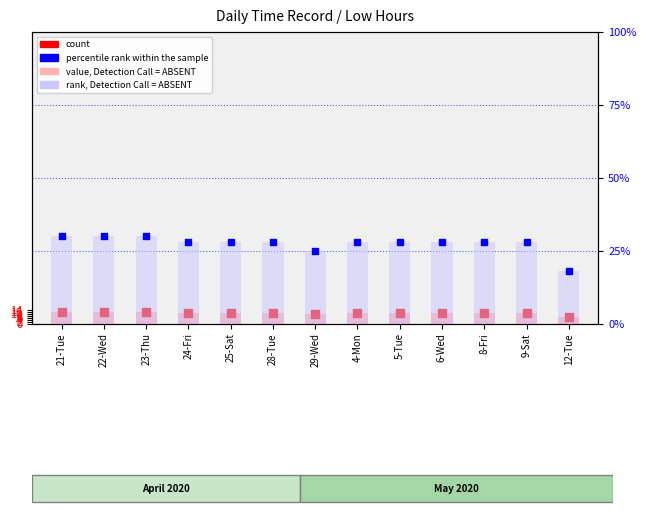

Which series has the largest total across all categories?

rank, Detection Call = ABSENT